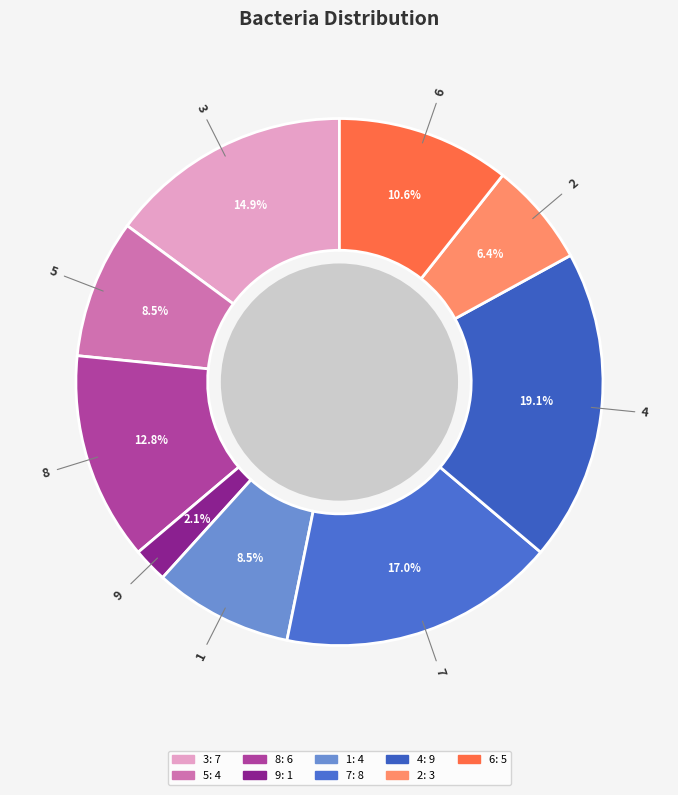

What is the ratio of the value at 2 to the value at 6?

0.6